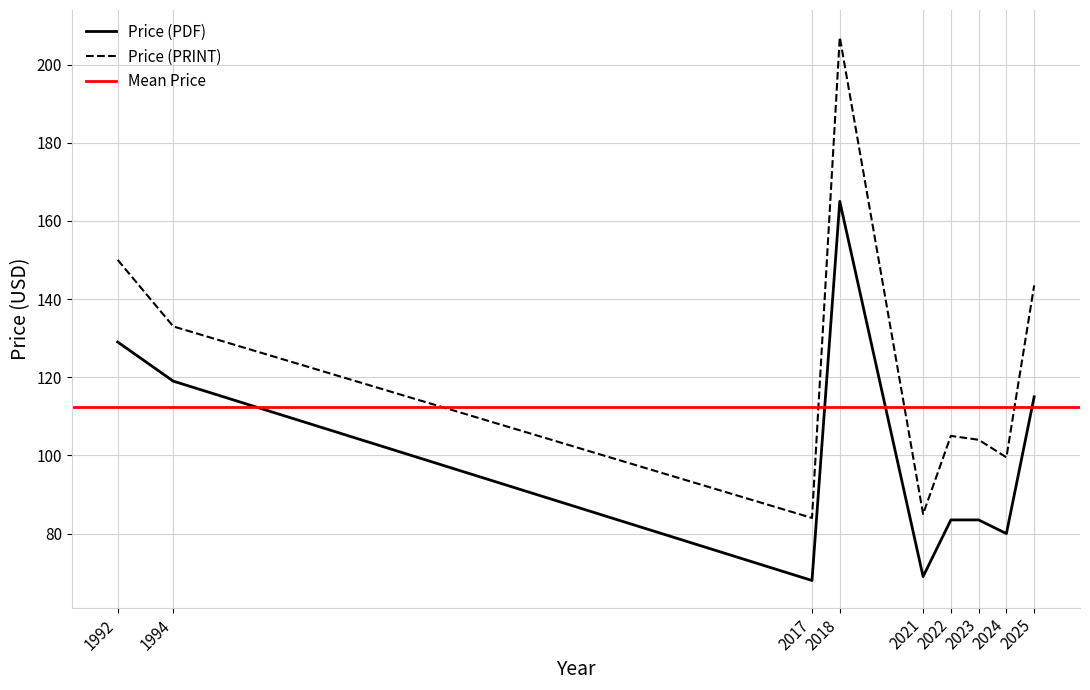

Is it true that Price (PDF) equals 172 at 1994?

False